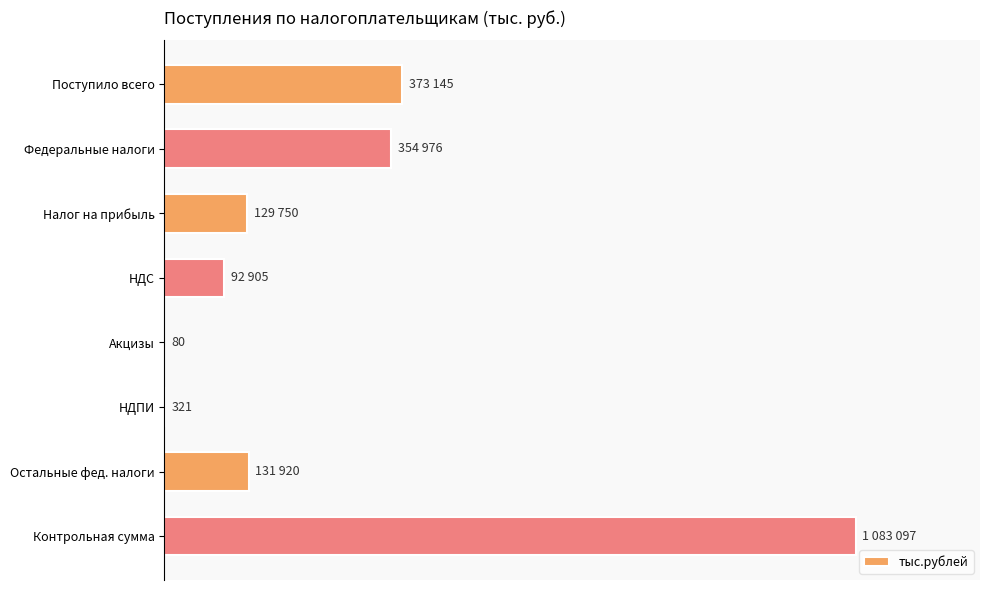

Are the bars horizontal?

Yes